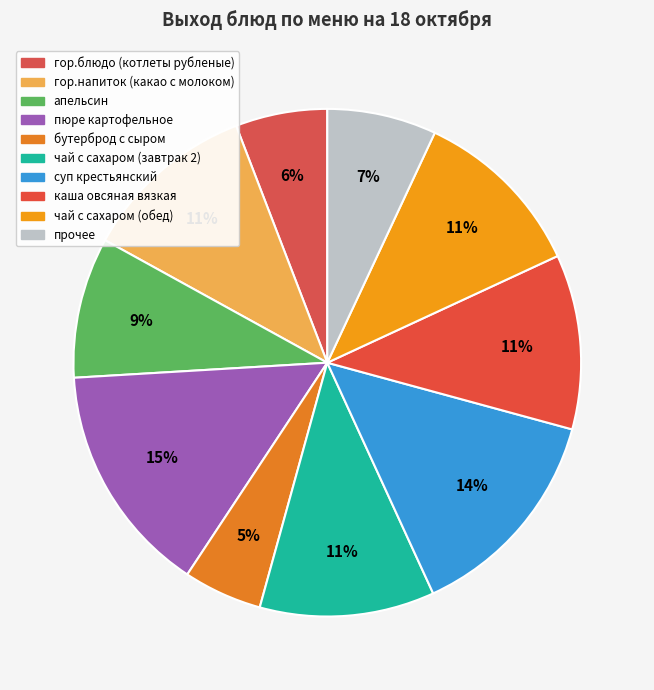

Count the number of slices in the pie.

10